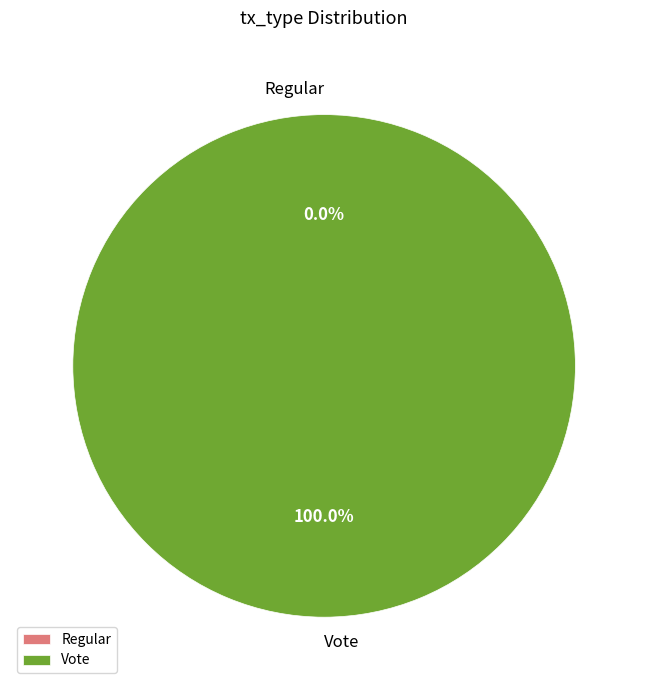

To the nearest percent, what is the difference between the largest and smallest slice percentages?

100%